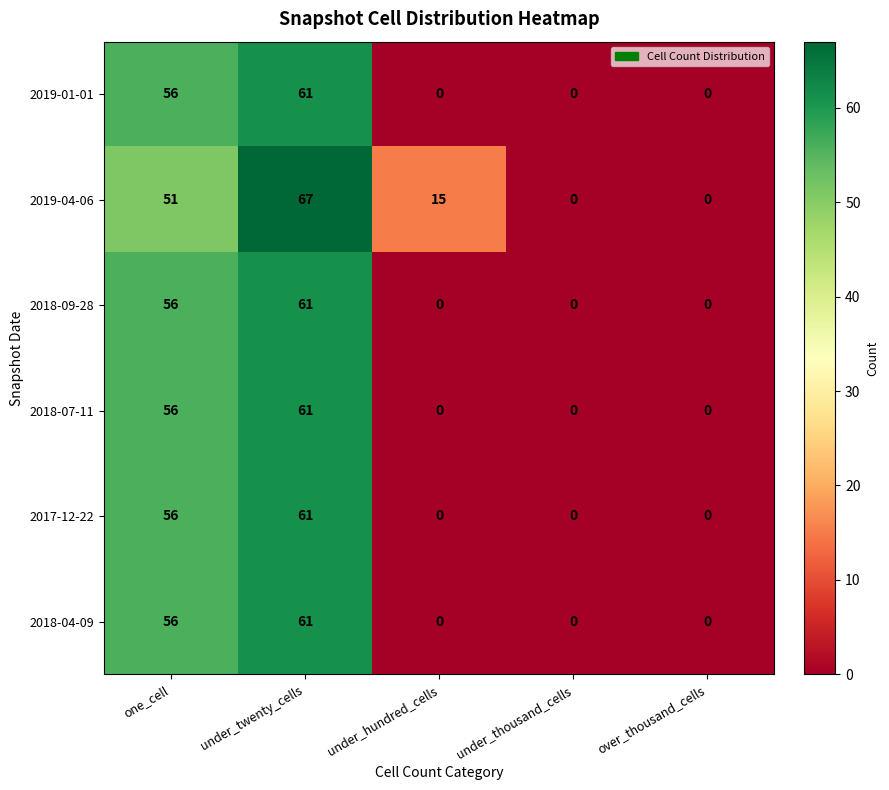

Which series has the largest total across all categories?

2019-04-06